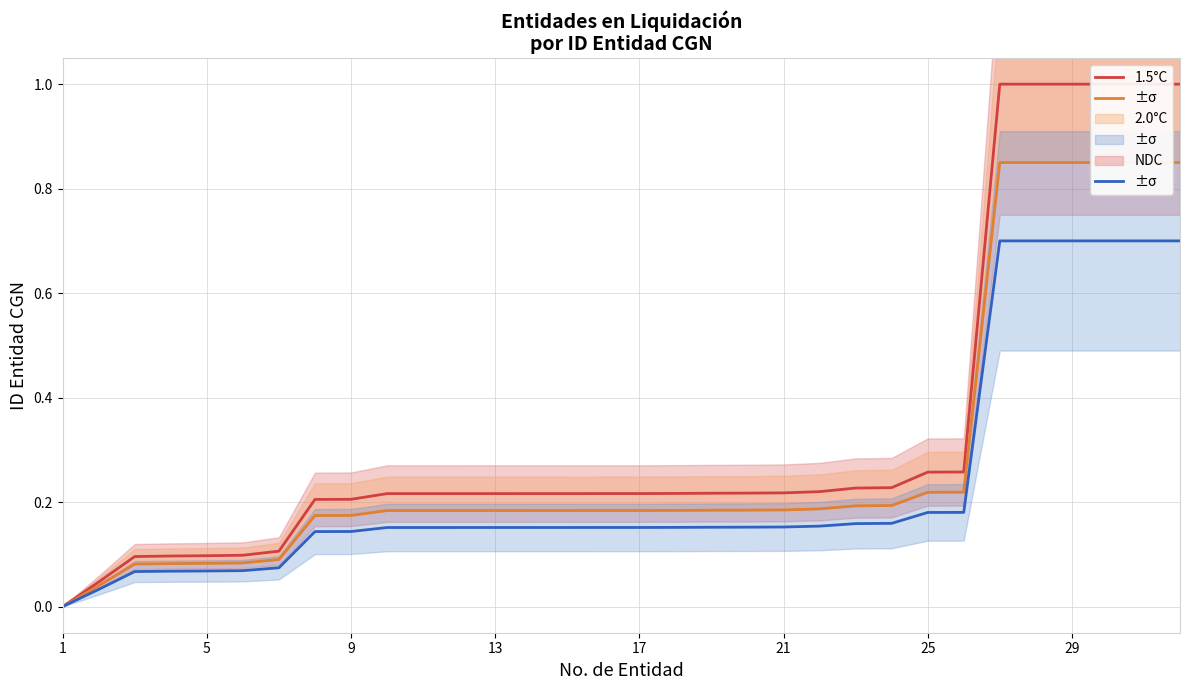

True or false: 2.0°C and 1.5°C intersect in this chart.

False